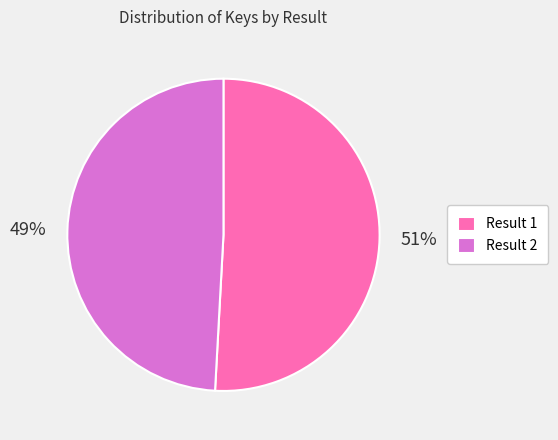

How many slices are in this pie chart?

2